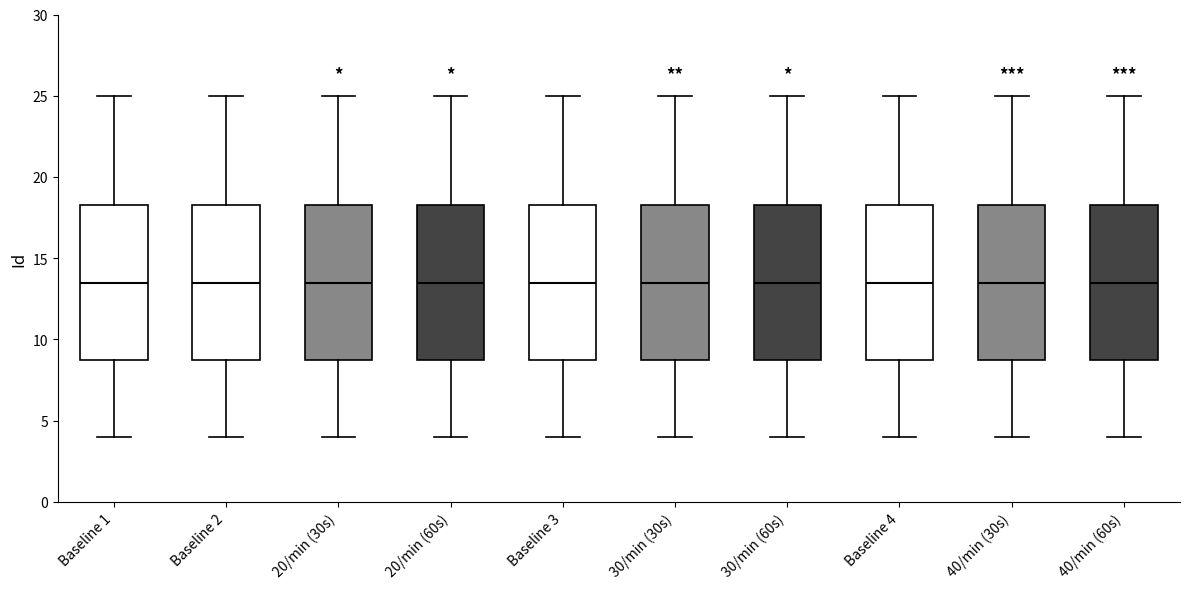

Reading left to right, transcribe this box plot: for each box, give where its median line is, the range the box spans, and where its two whiskers end, as read against the y-axis. The values are not printed on the chart, so give them approximately, as read against the axis.

Baseline 1: median 13.5, box 9.0 to 18.5, whiskers 4.0 to 25.0
Baseline 2: median 13.5, box 9.0 to 18.5, whiskers 4.0 to 25.0
20/min (30s): median 13.5, box 9.0 to 18.5, whiskers 4.0 to 25.0
20/min (60s): median 13.5, box 9.0 to 18.5, whiskers 4.0 to 25.0
Baseline 3: median 13.5, box 9.0 to 18.5, whiskers 4.0 to 25.0
30/min (30s): median 13.5, box 9.0 to 18.5, whiskers 4.0 to 25.0
30/min (60s): median 13.5, box 9.0 to 18.5, whiskers 4.0 to 25.0
Baseline 4: median 13.5, box 9.0 to 18.5, whiskers 4.0 to 25.0
40/min (30s): median 13.5, box 9.0 to 18.5, whiskers 4.0 to 25.0
40/min (60s): median 13.5, box 9.0 to 18.5, whiskers 4.0 to 25.0